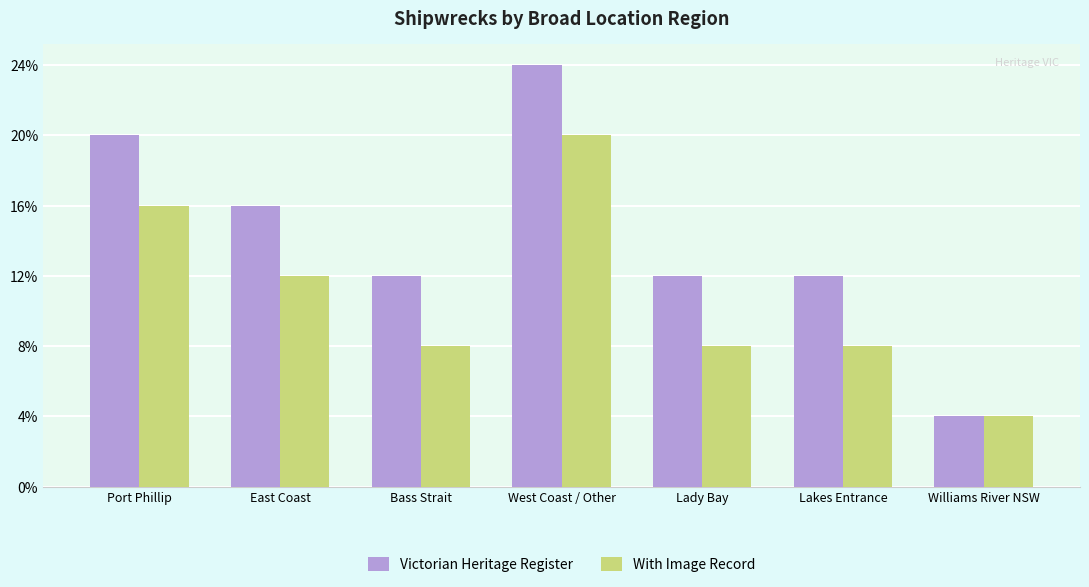

What is the difference between the Victorian Heritage Register values at Bass Strait and Port Phillip?

2